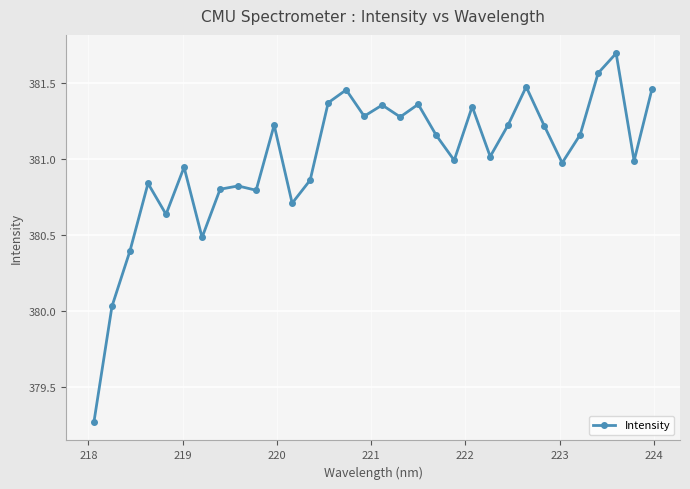

What is the greatest value displayed?

381.7